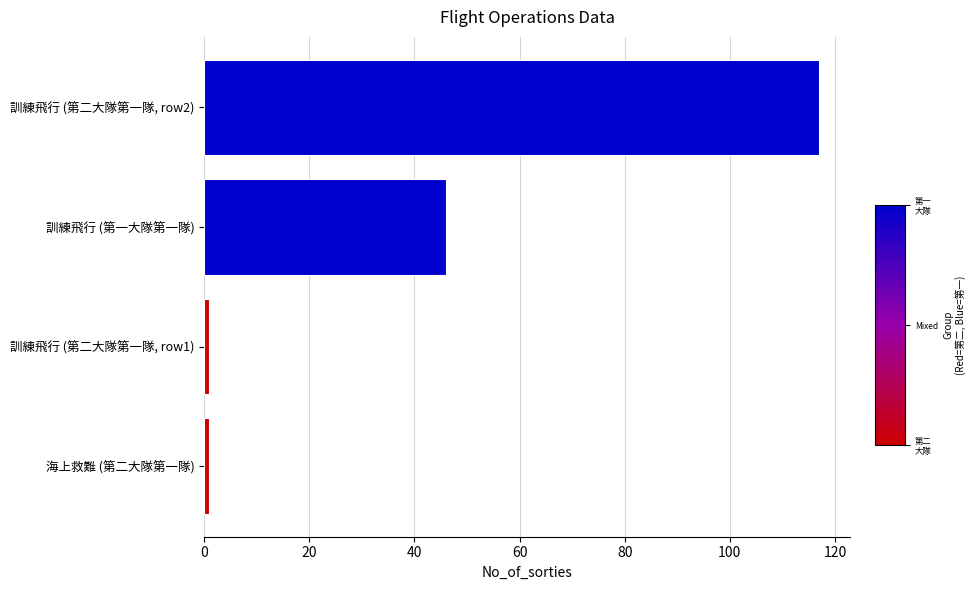

Is the value of 第一大隊第一隊 at 20 greater than the value of 第二大隊第一隊 at 0?

Yes